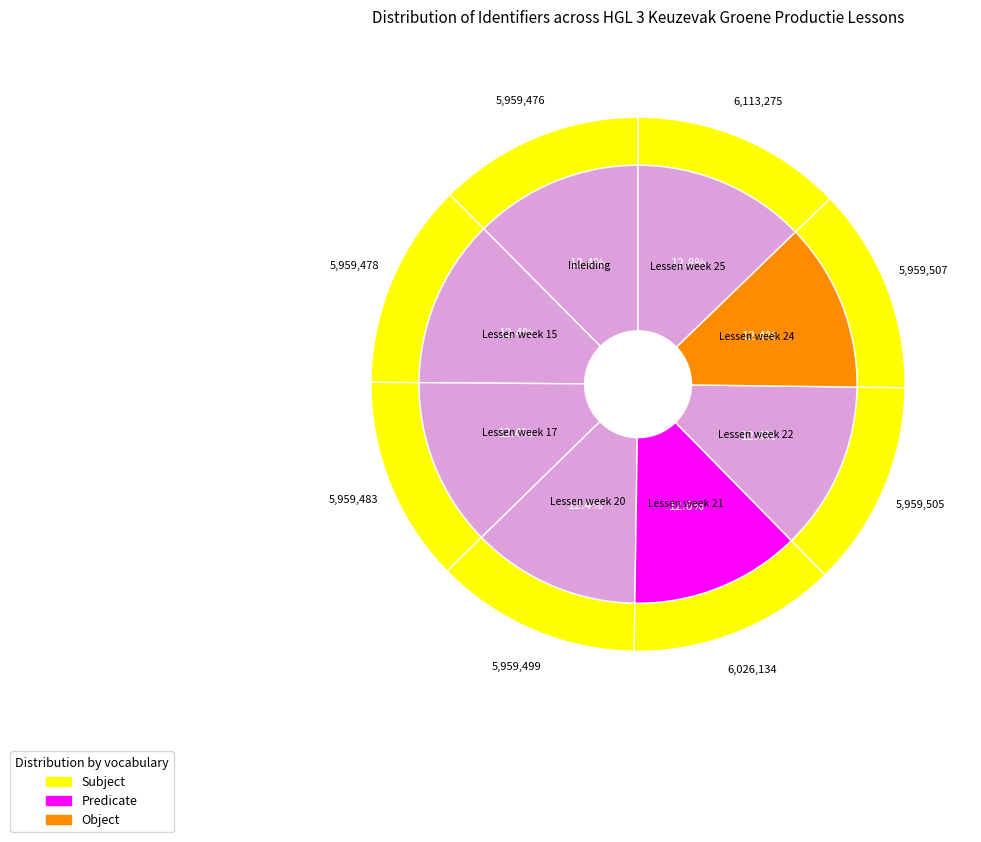

True or false: Lessen week 17 accounts for 12% of the total.

True